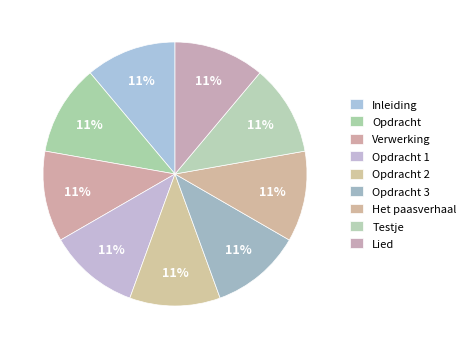

Which has a higher value, Het paasverhaal or Testje?

Het paasverhaal